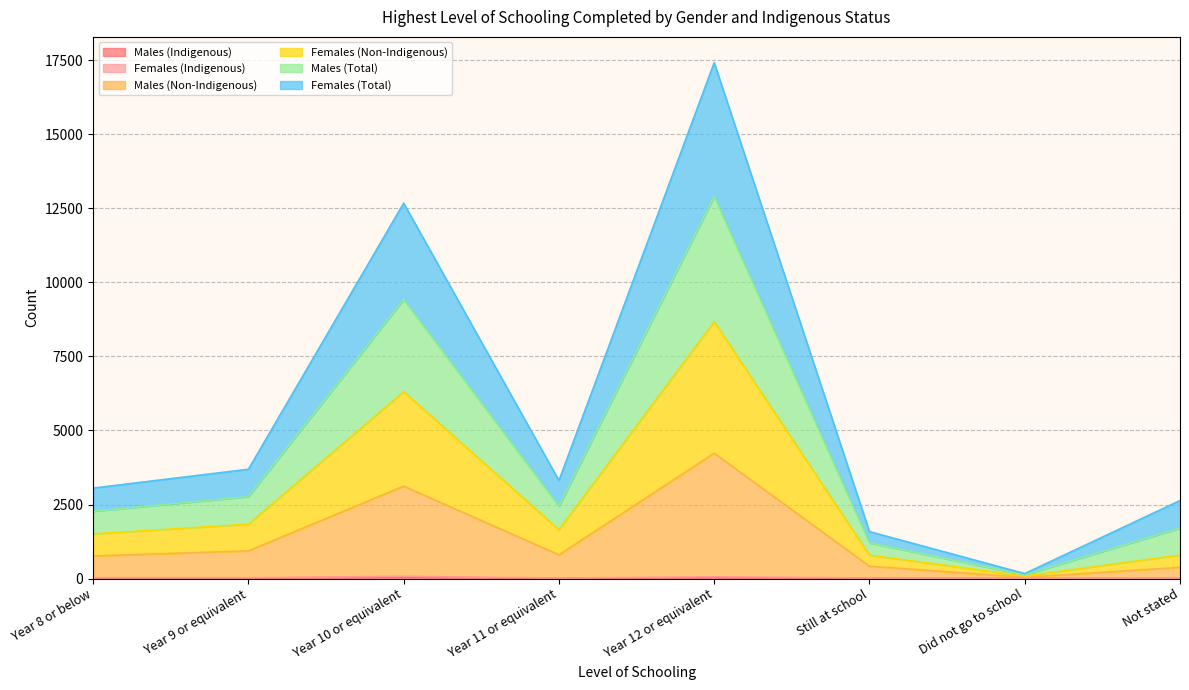

How many interior local peaks does the Males (Indigenous) series have?

2